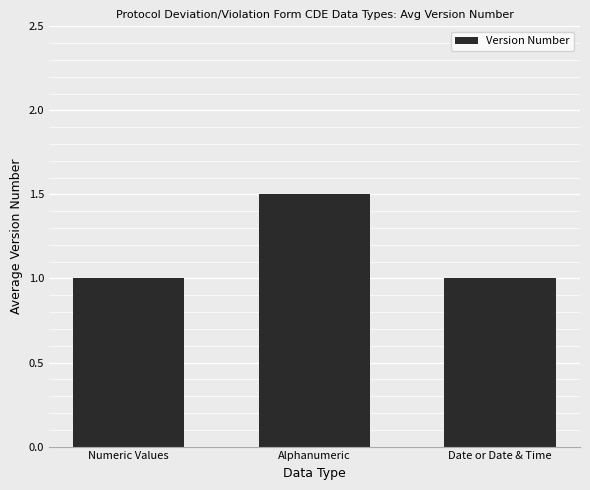

The value at Date or Date & Time is 1.4. True or false?

False